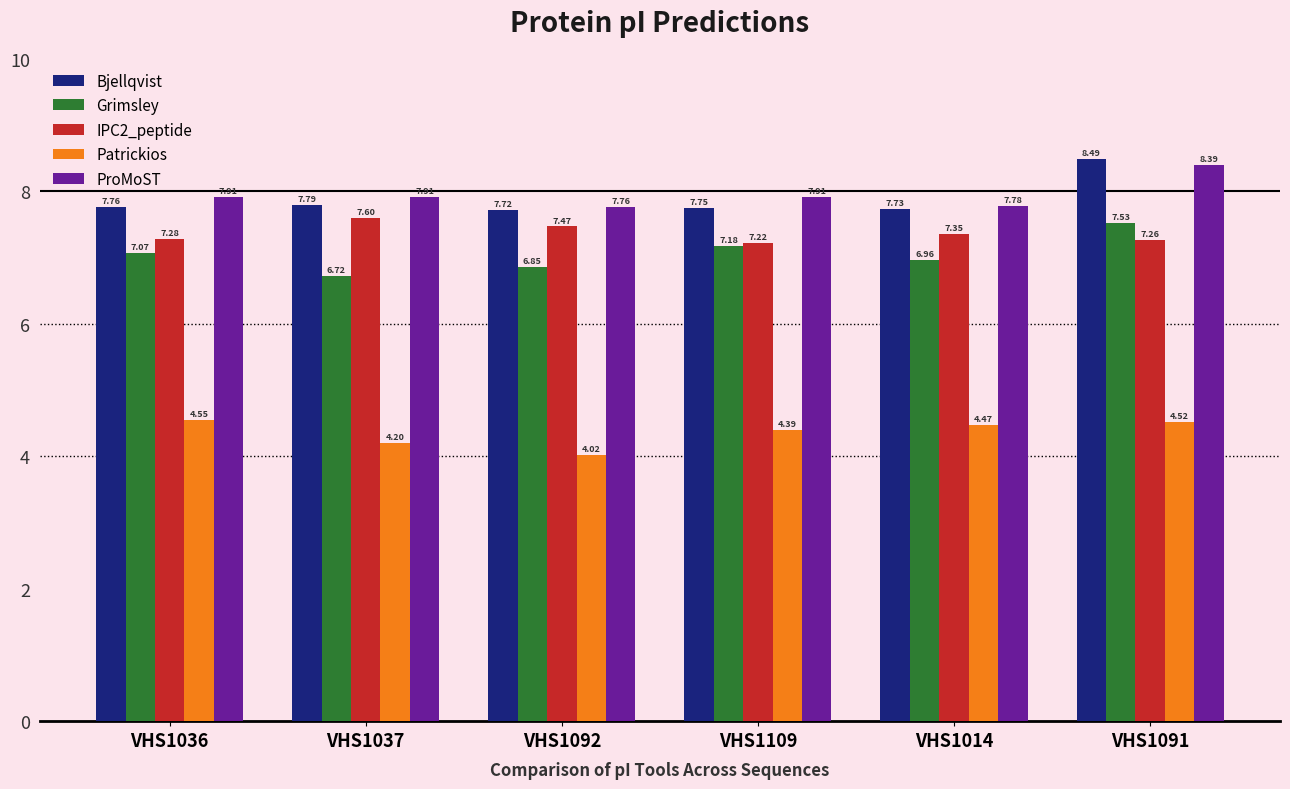

At which category is the sum across all series the highest?

VHS1091